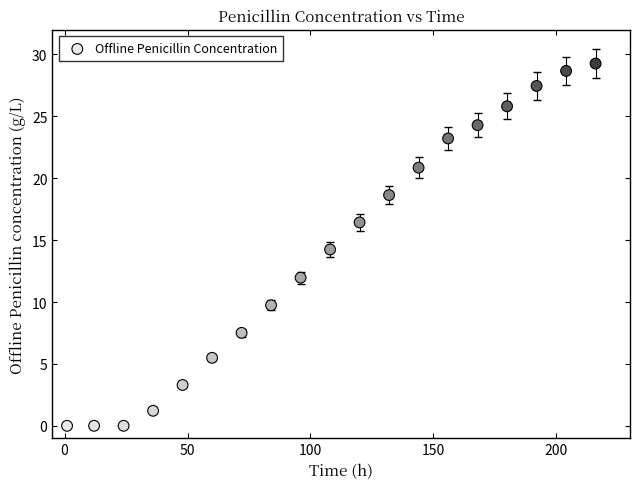

What is the range of X values (max minus min)?

215.0